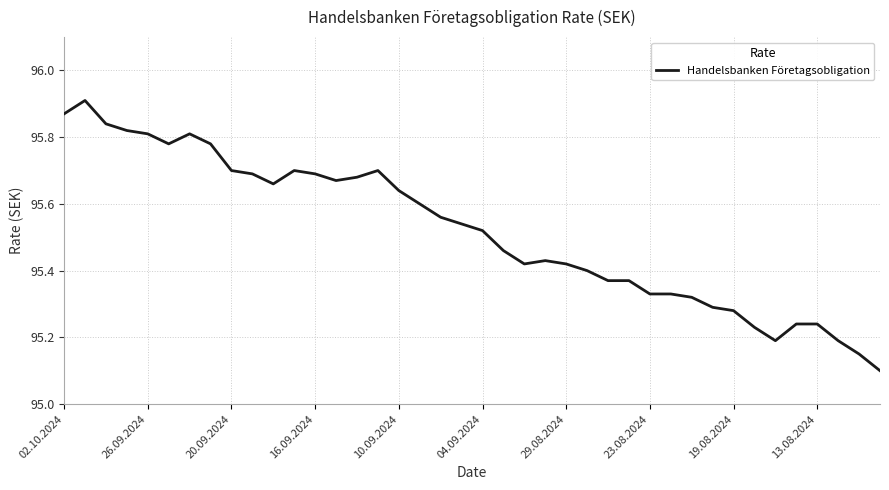

What is the difference between the maximum and minimum values?

0.8